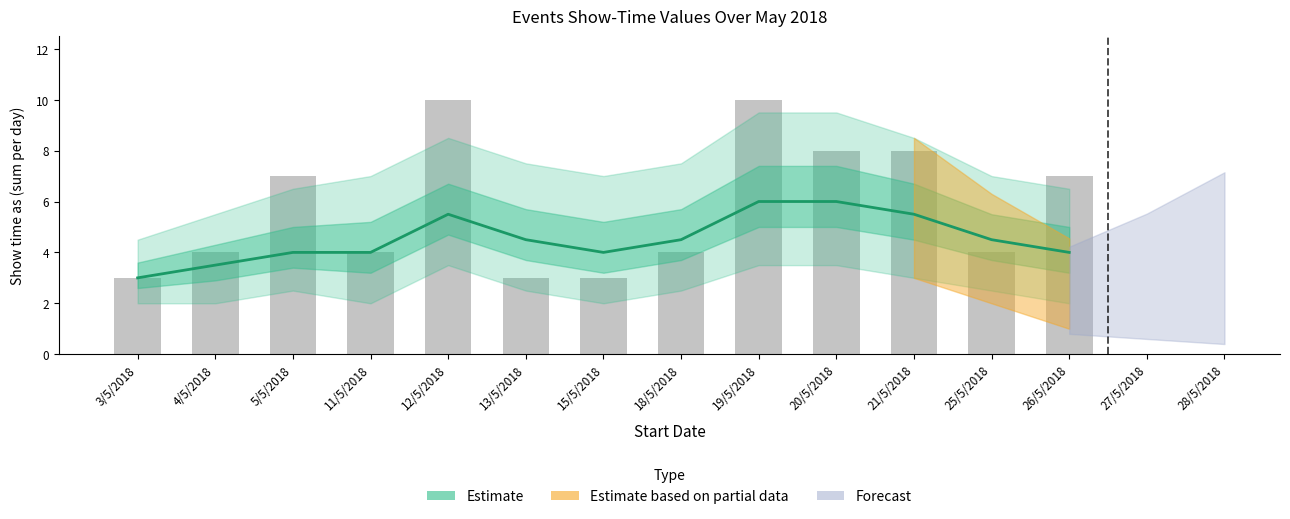

What is the sum of all Estimate values?

59.0